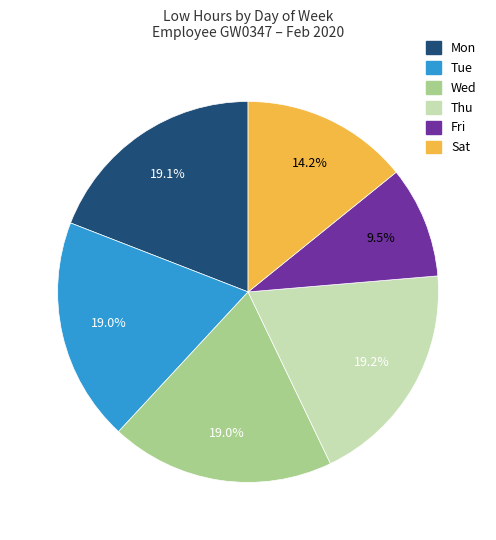

How many segments does this pie chart have?

6